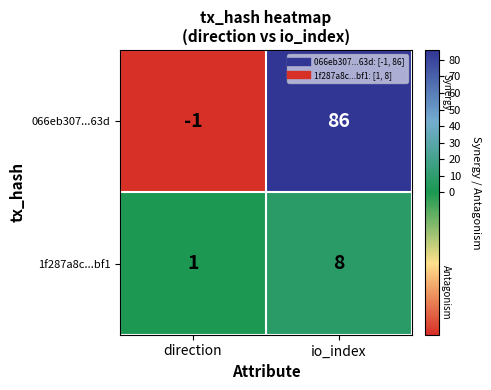

What is the highest value of the 1f287a8c...bf1 series?

8